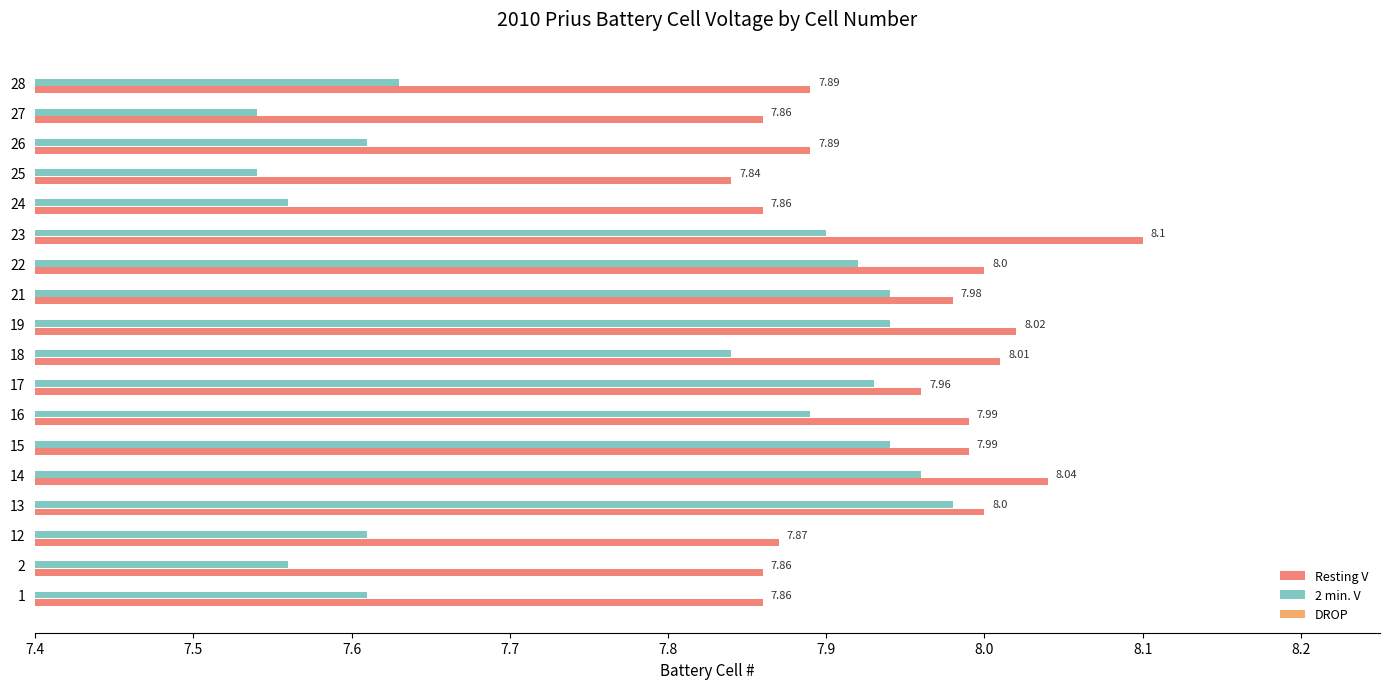

How many categories are shown in the chart?

18